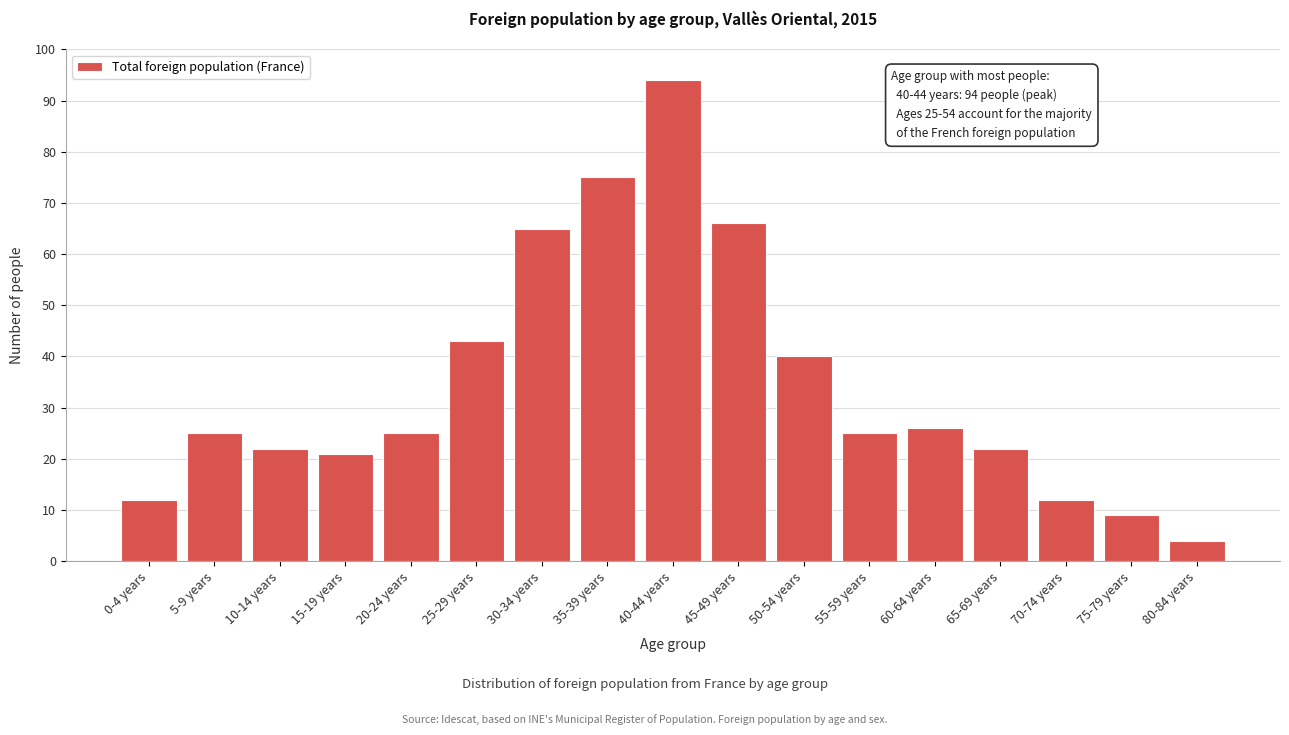

Reading right to left, extract all data points from this chart.

80-84 years=4	75-79 years=9	70-74 years=12	65-69 years=22	60-64 years=26	55-59 years=25	50-54 years=40	45-49 years=66	40-44 years=94	35-39 years=75	30-34 years=65	25-29 years=43	20-24 years=25	15-19 years=21	10-14 years=22	5-9 years=25	0-4 years=12